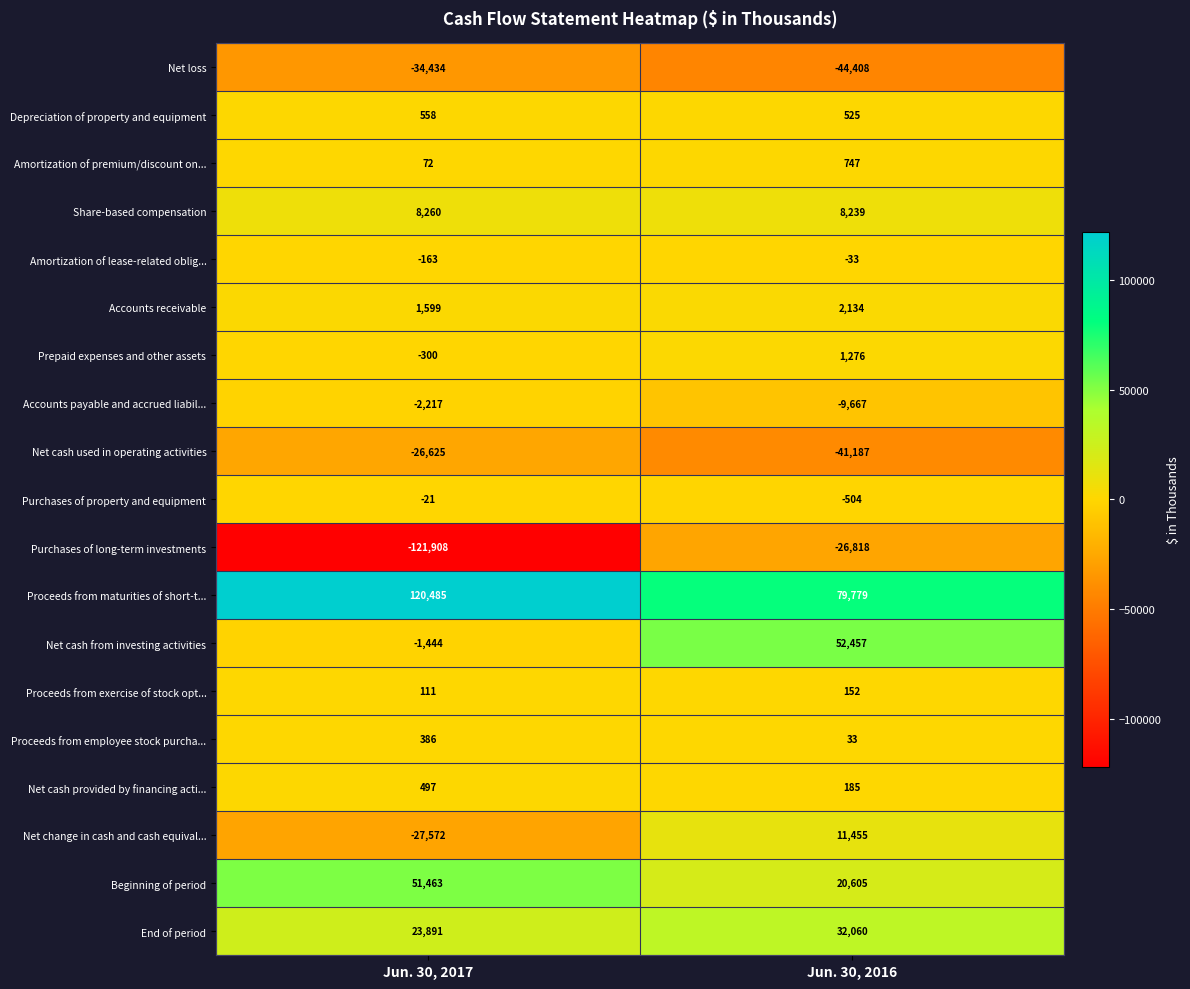

How many values in the Proceeds from maturities of short-t... series are below 120485?

1